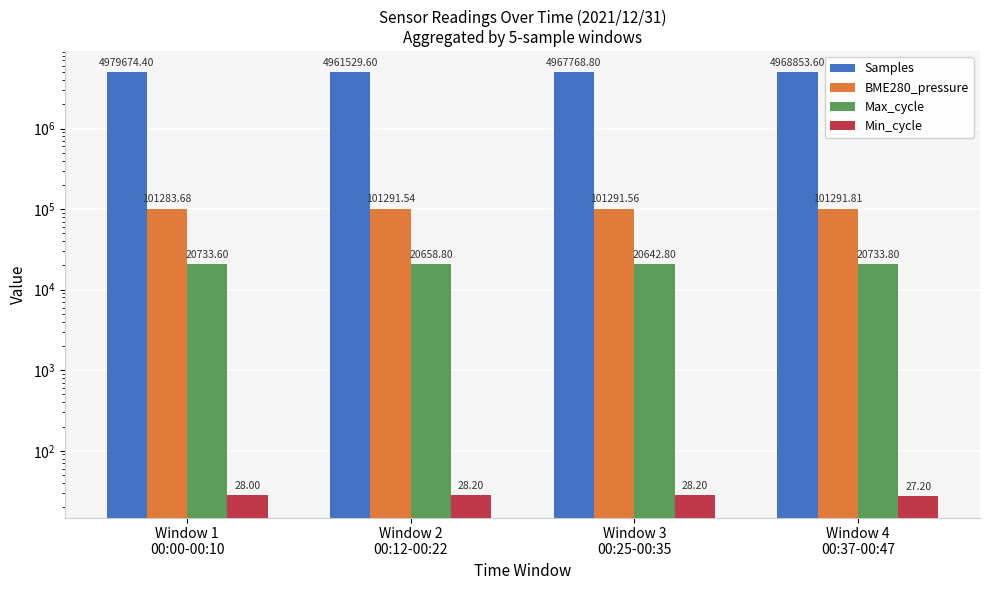

Between Window 1
00:00-00:10 and Window 2
00:12-00:22, which series saw the biggest shift?

Samples